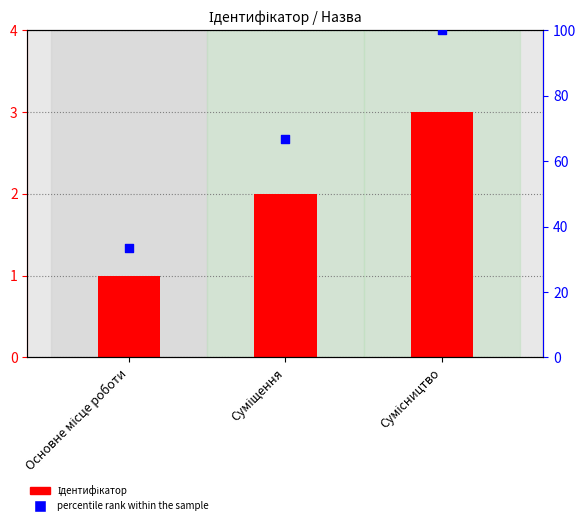

What is the total value across all series at Суміщення?

68.7